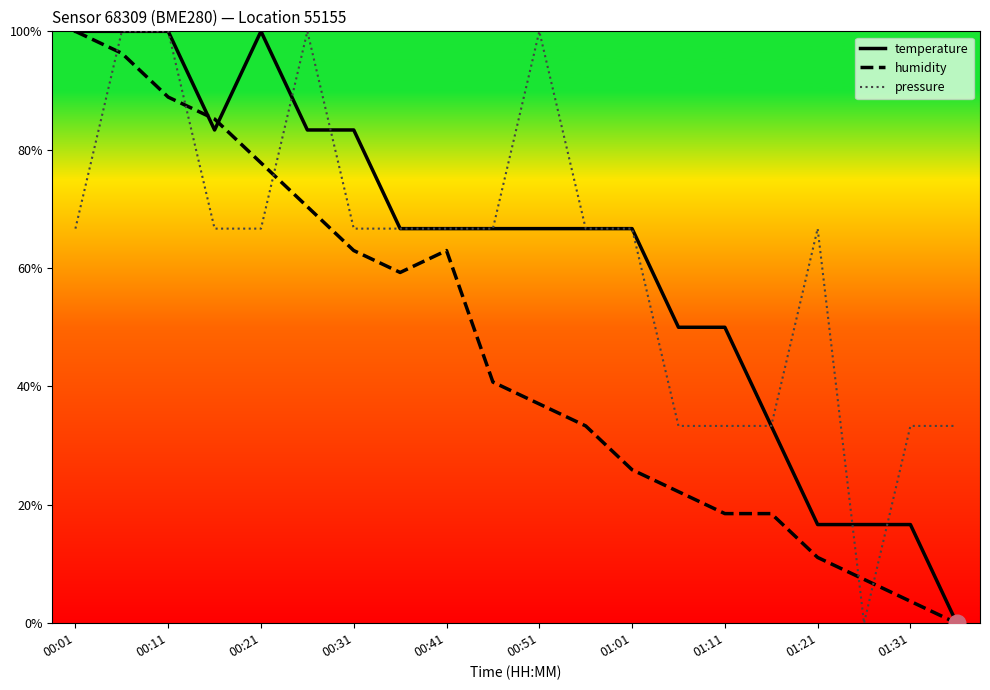

What is the maximum value shown in the chart?

1.0